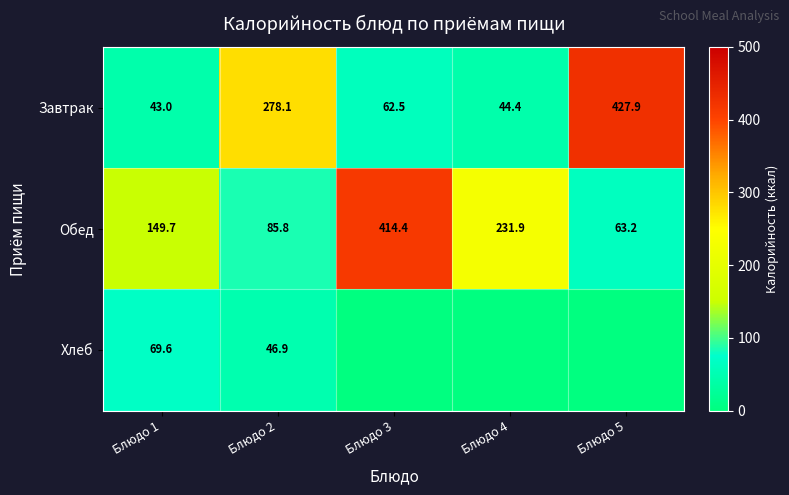

At how many categories does at least one series exceed 141?

5